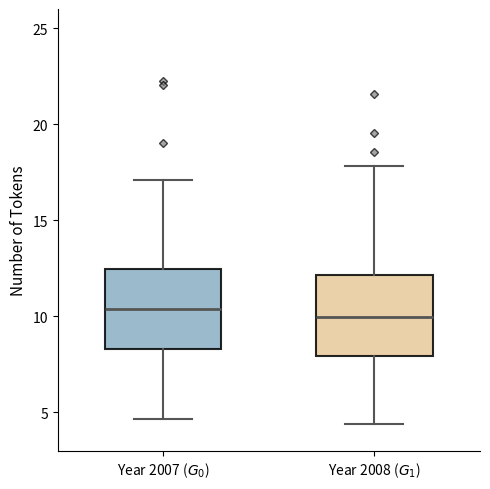

Reading left to right, transcribe this box plot: for each box, give where its median line is, the range the box spans, and where its two whiskers end, as read against the y-axis. The values are not printed on the chart, so give them approximately, as read against the axis.

Year 2007 ($G_0$): median 10.5, box 8.5 to 12.5, whiskers 4.5 to 17.0
Year 2008 ($G_1$): median 10.0, box 8.0 to 12.0, whiskers 4.5 to 18.0